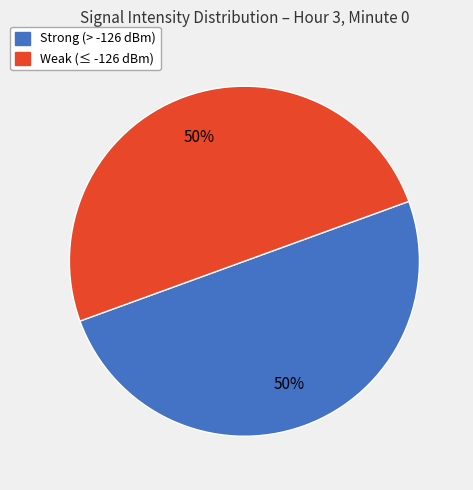

To the nearest percent, what is the average slice percentage?

50%